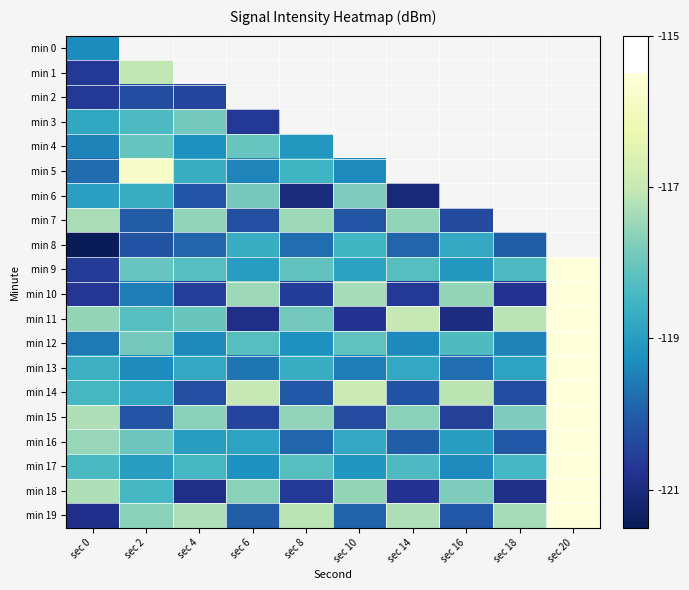

Count the number of categories in the chart.

10